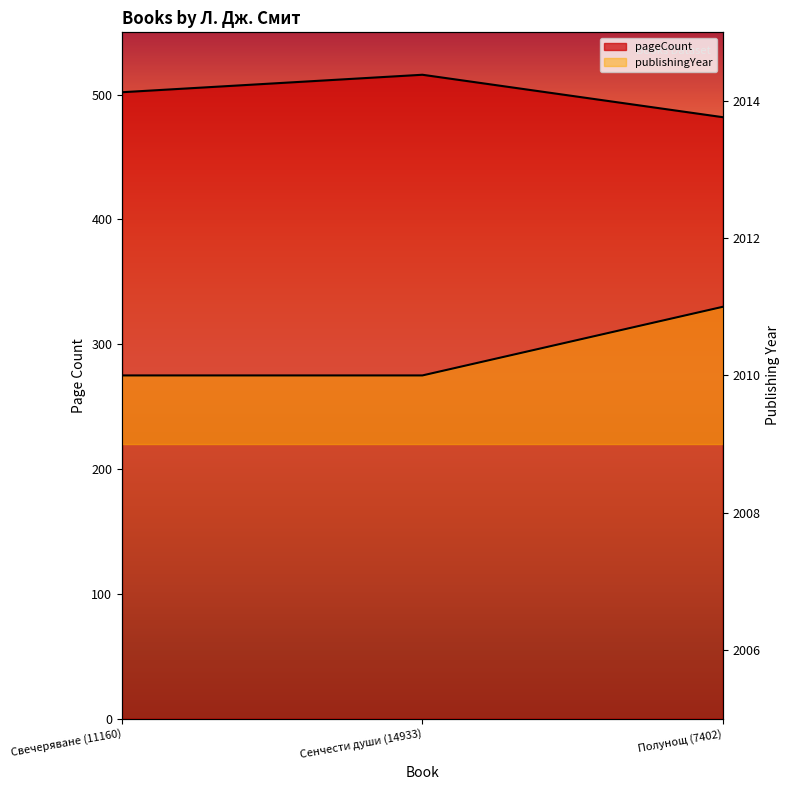

Is it true that publishingYear equals 2010 at Сенчести души (14933)?

True